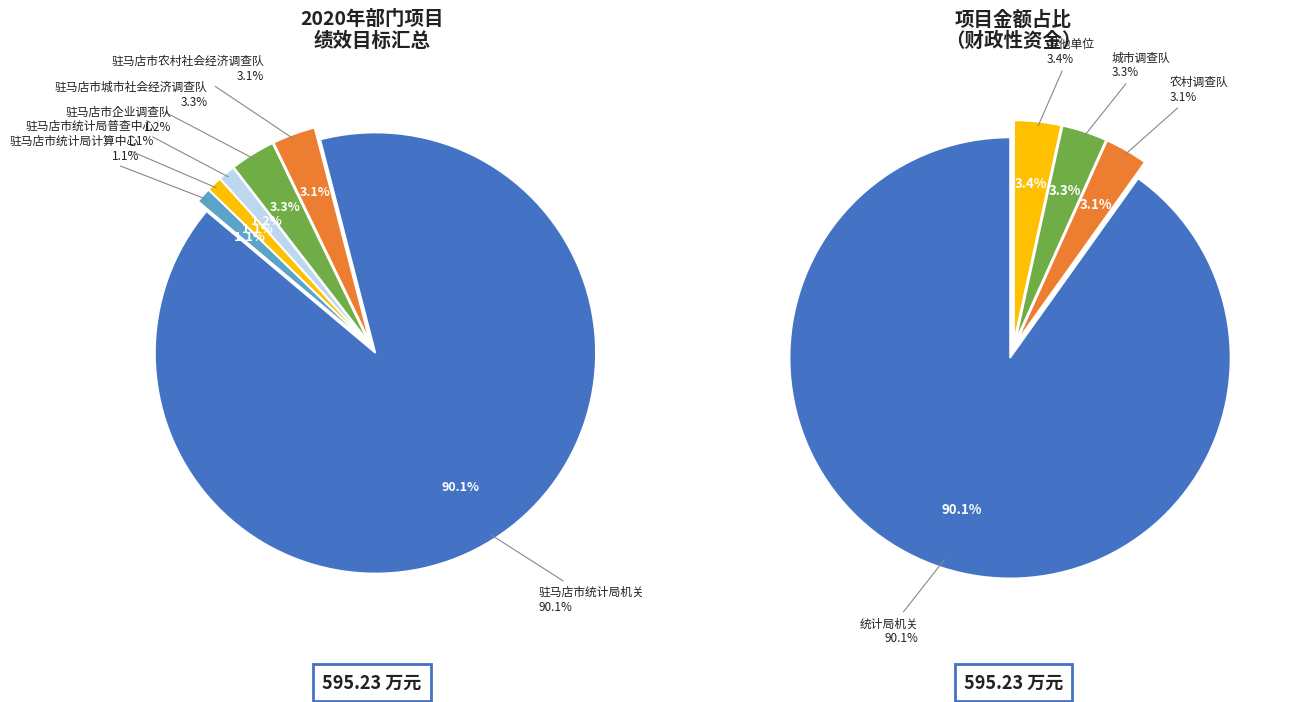

Combined, what portion of the pie is 驻马店市城市社会经济调查队 and 驻马店市统计局普查中心?

4.4%